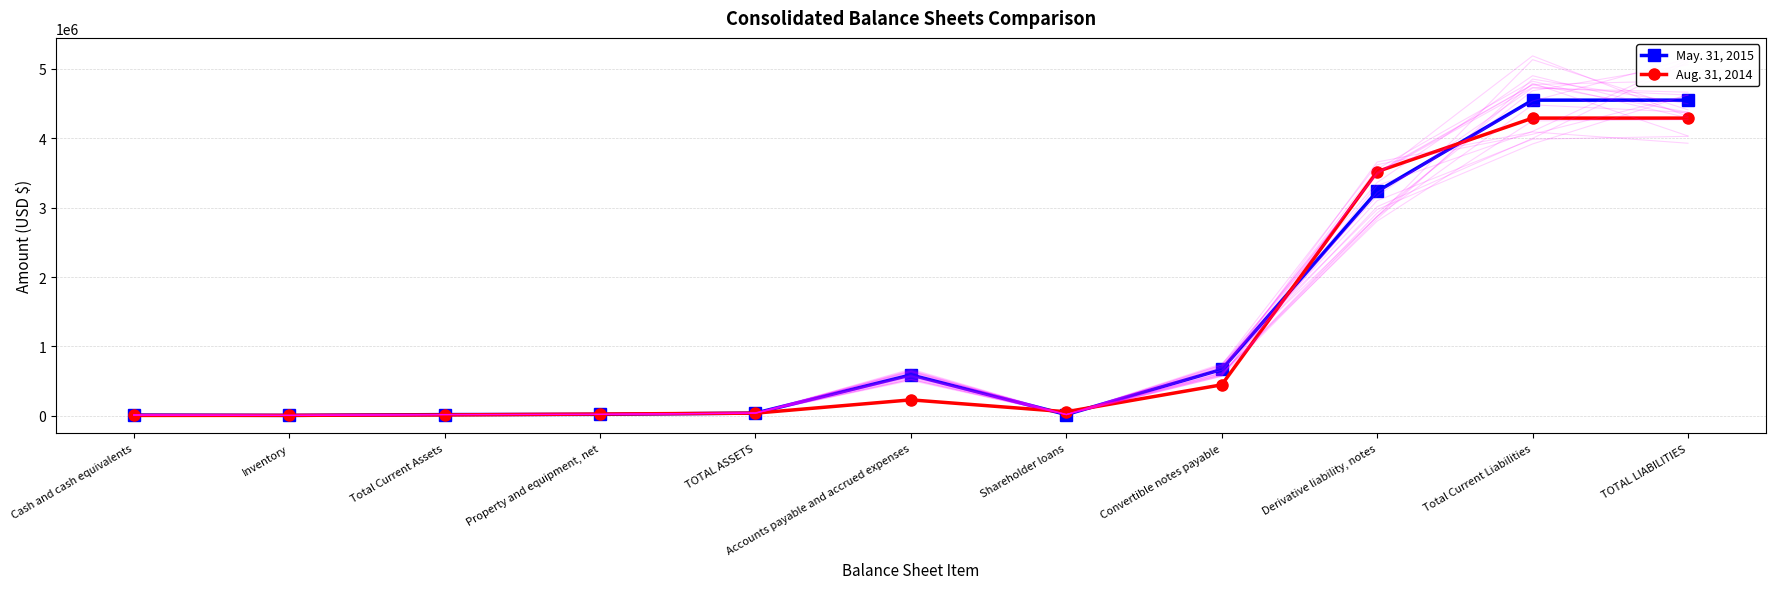

What is the label of the 9th point from the right?

Total Current Assets